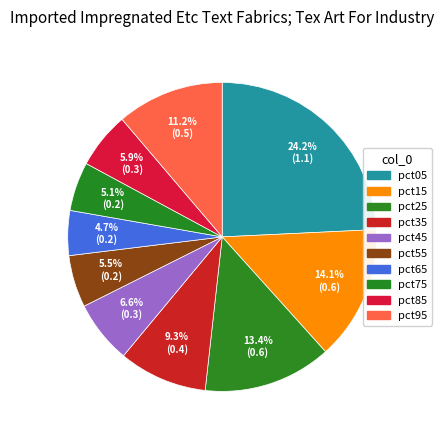

Count the number of slices in the pie.

10